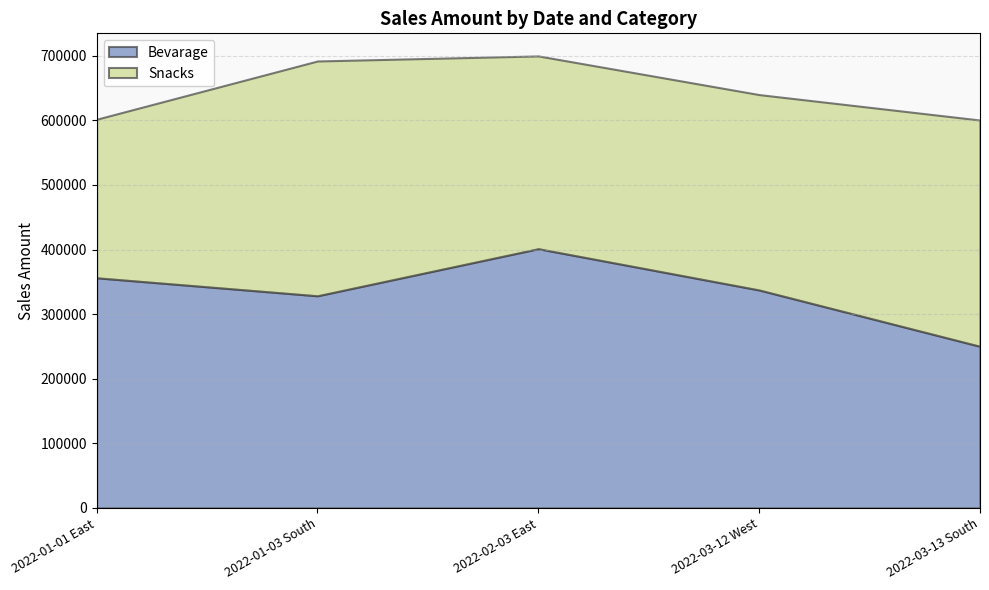

How many times do Snacks and Bevarage cross each other?

3